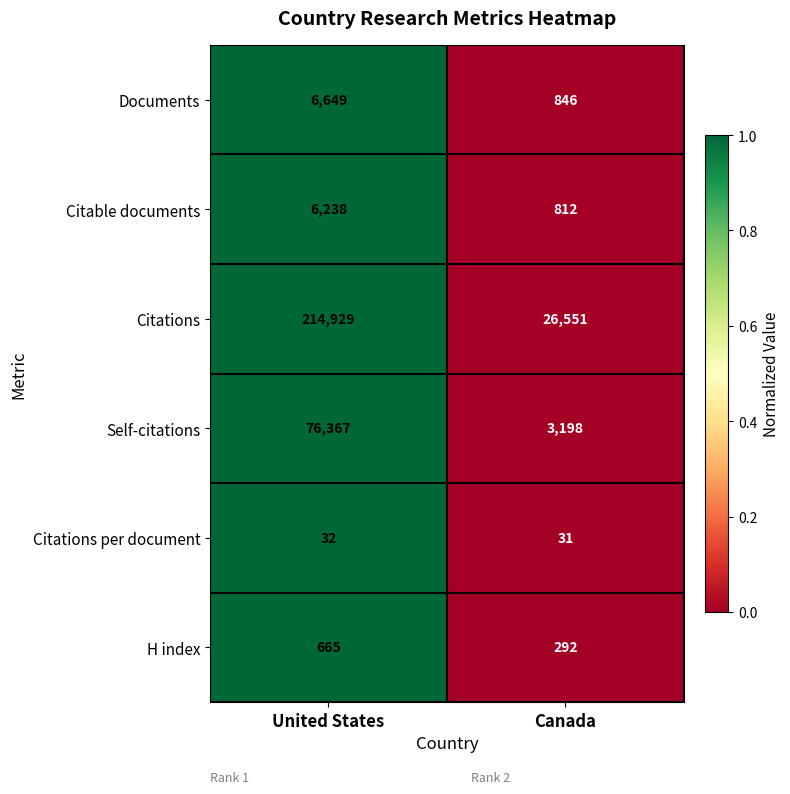

Which category has the lowest value across all series?

Canada